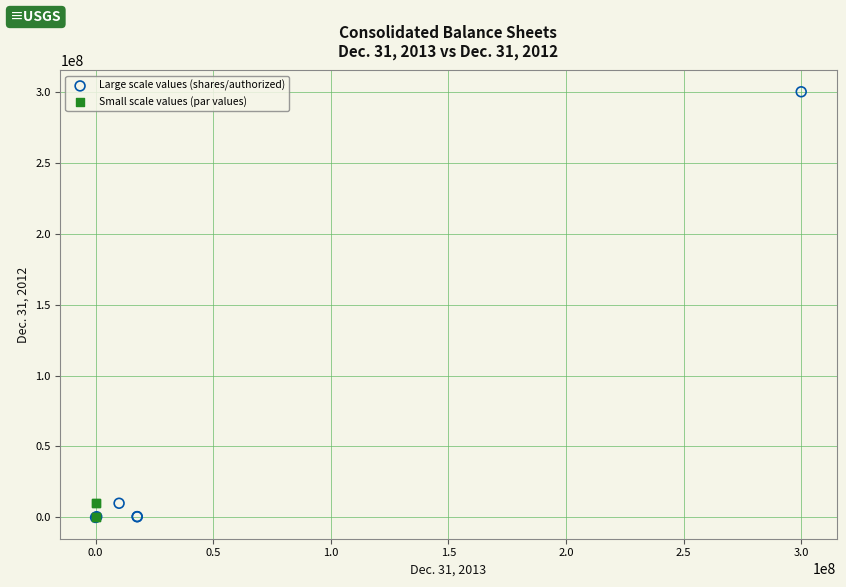

Which series contains the highest Y value?

Large scale values (shares/authorized)